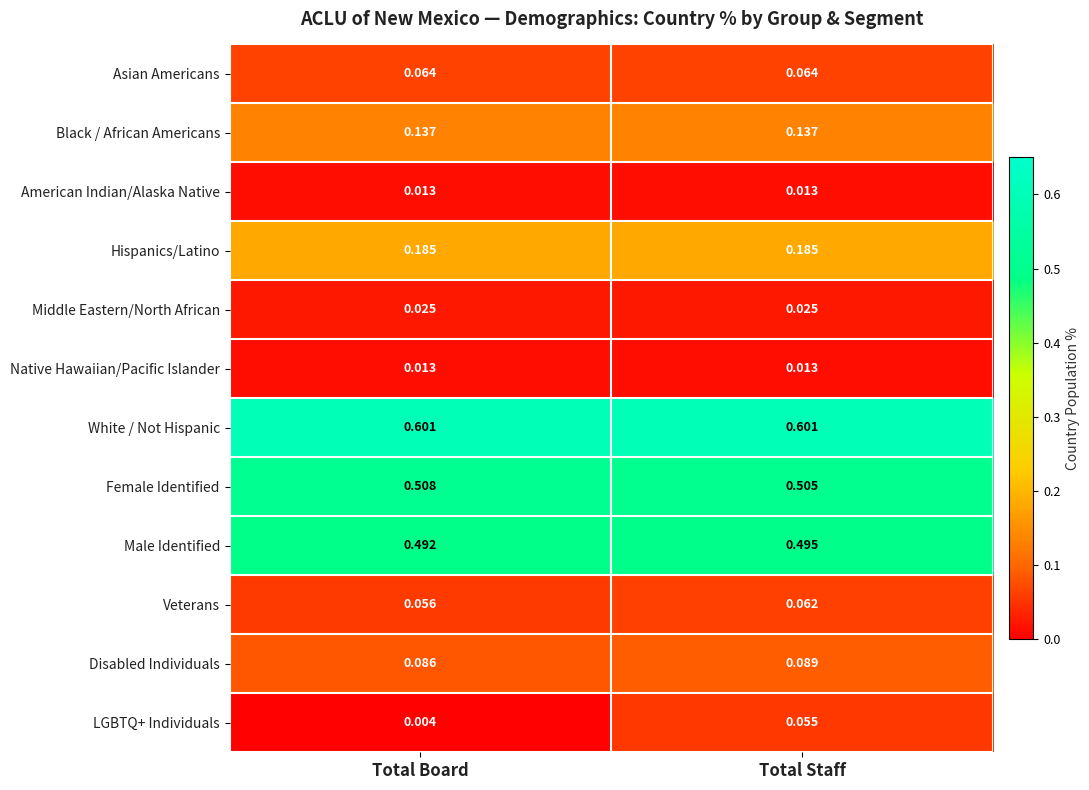

Which series has the largest range (max minus min)?

LGBTQ+ Individuals